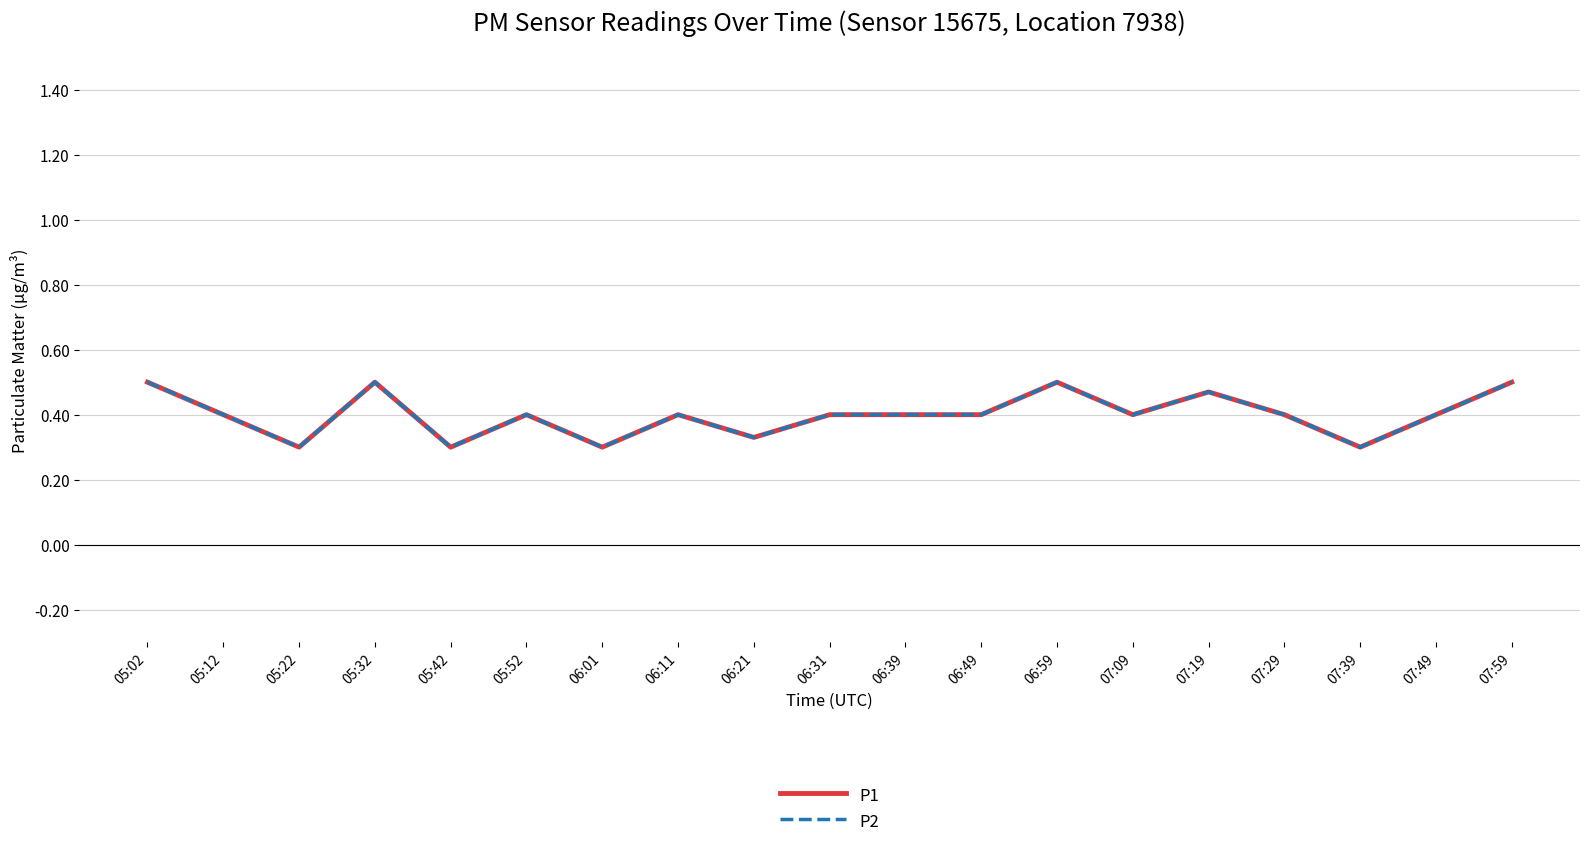

Reading left to right, transcribe all the data shown in this chart.

P1: 0.5	0.4	0.3	0.5	0.3	0.4	0.3	0.4	0.3	0.4	0.4	0.4	0.5	0.4	0.5	0.4	0.3	0.4	0.5
P2: 0.5	0.4	0.3	0.5	0.3	0.4	0.3	0.4	0.3	0.4	0.4	0.4	0.5	0.4	0.5	0.4	0.3	0.4	0.5